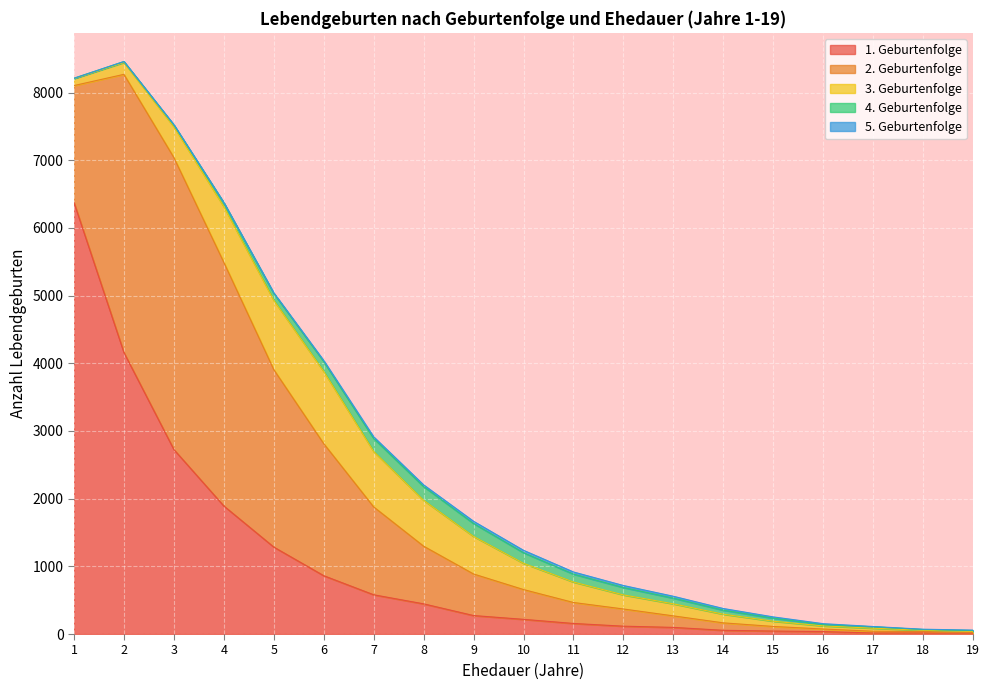

What is the sum of the 1. Geburtenfolge values at 15 and 17?

59